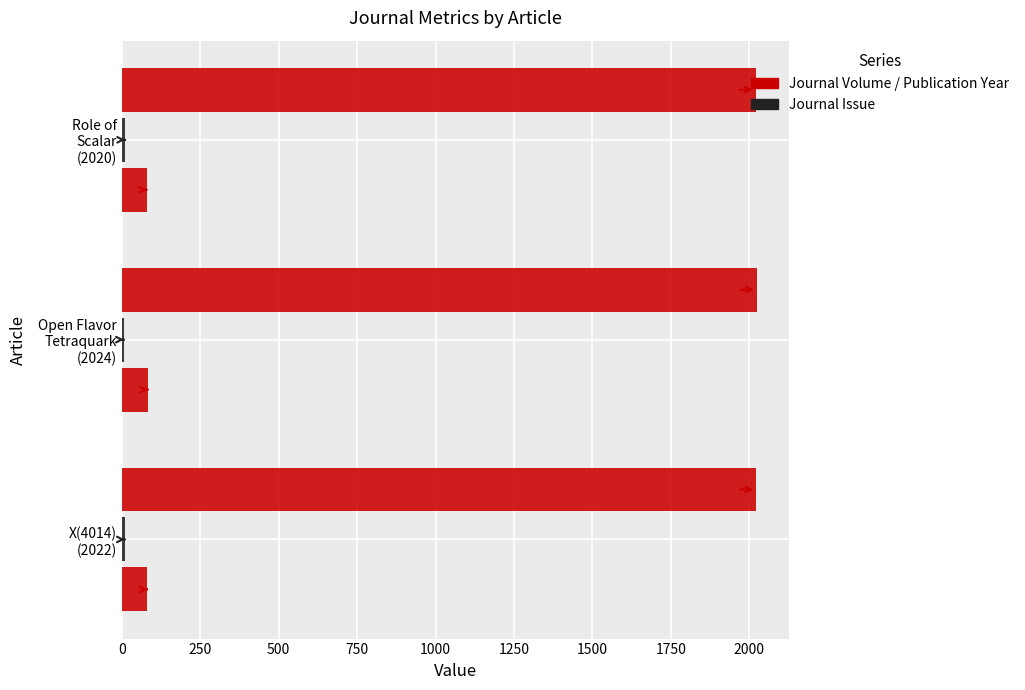

Count the number of data series in this chart.

3